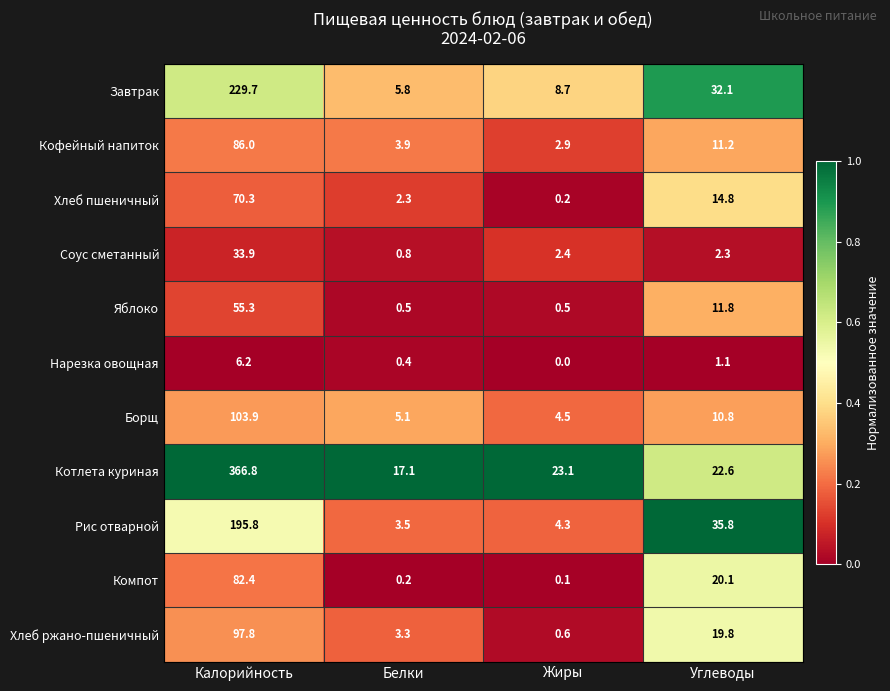

Is it true that Кофейный напиток equals 3.8 at Жиры?

False